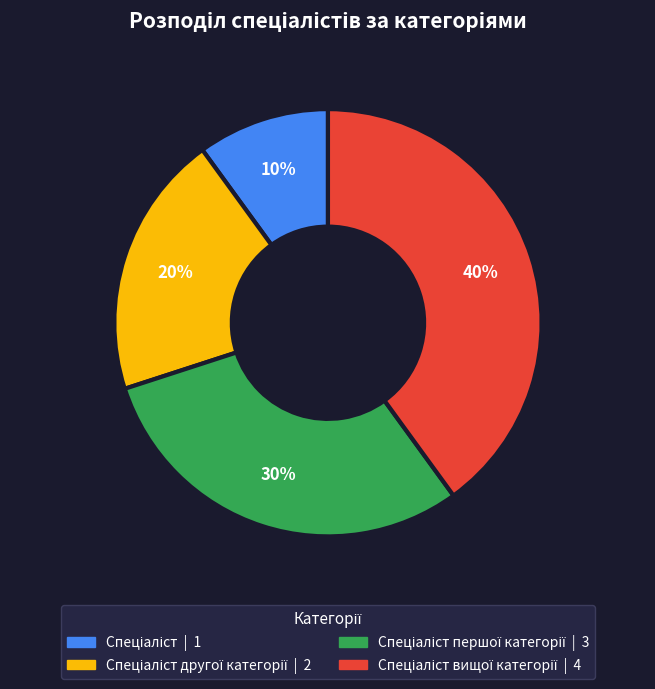

To the nearest percent, what is the average slice percentage?

25%